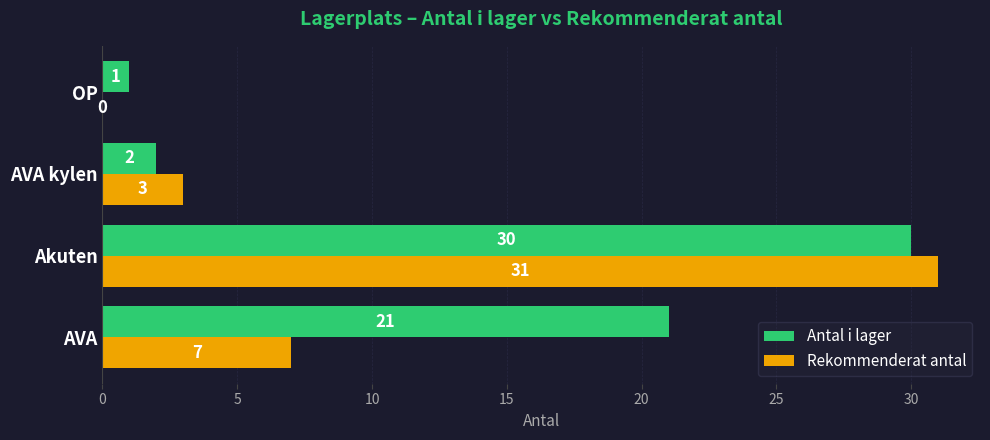

What is the sum of the Antal i lager values at AVA and AVA kylen?

23